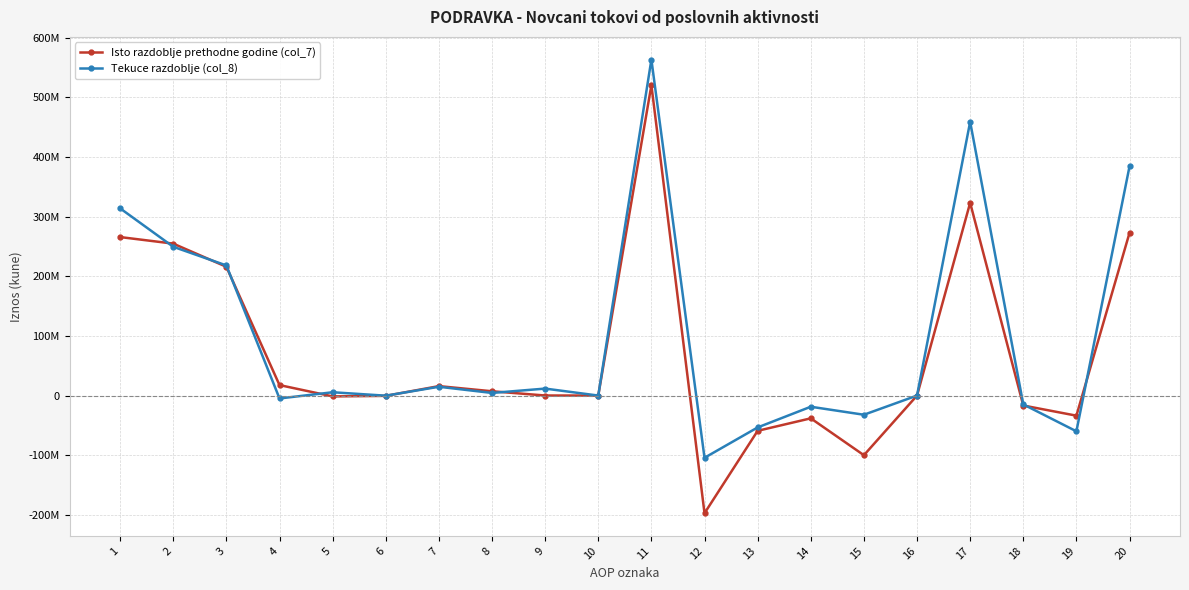

Where does the Tekuce razdoblje (col_8) series first go above 4374643?

1